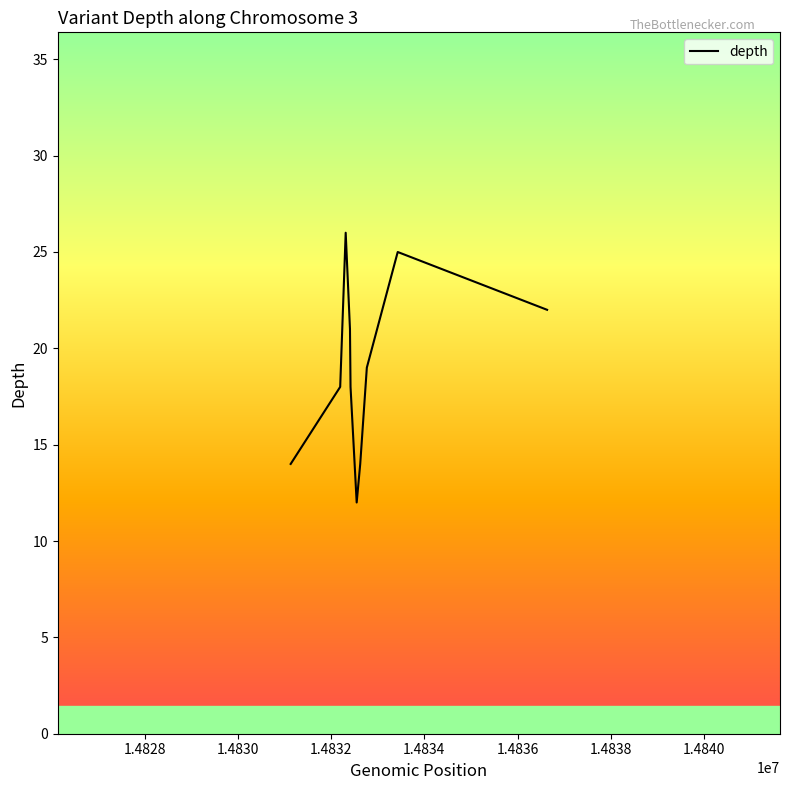

What is the minimum value shown in the chart?

12